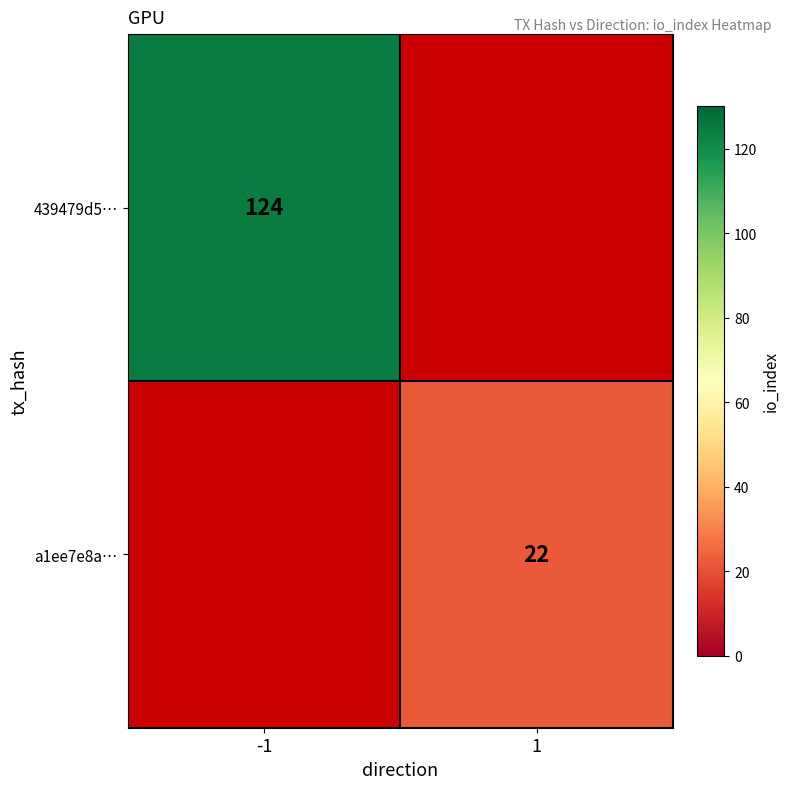

At which category does the chart reach its minimum across all series?

1